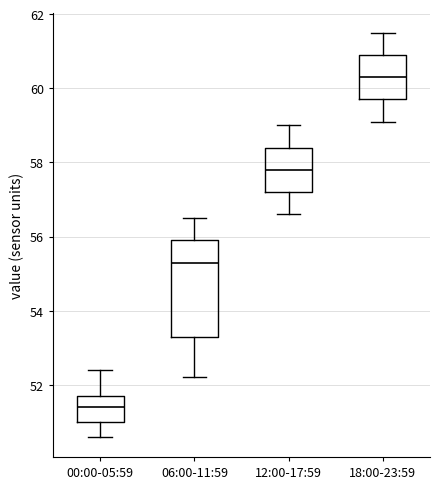

Reading left to right, transcribe this box plot: for each box, give where its median line is, the range the box spans, and where its two whiskers end, as read against the y-axis. The values are not printed on the chart, so give them approximately, as read against the axis.

00:00-05:59: median 51.4, box 51.0 to 51.8, whiskers 50.6 to 52.4
06:00-11:59: median 55.4, box 53.4 to 56.0, whiskers 52.2 to 56.6
12:00-17:59: median 57.8, box 57.2 to 58.4, whiskers 56.6 to 59.0
18:00-23:59: median 60.4, box 59.8 to 61.0, whiskers 59.2 to 61.6